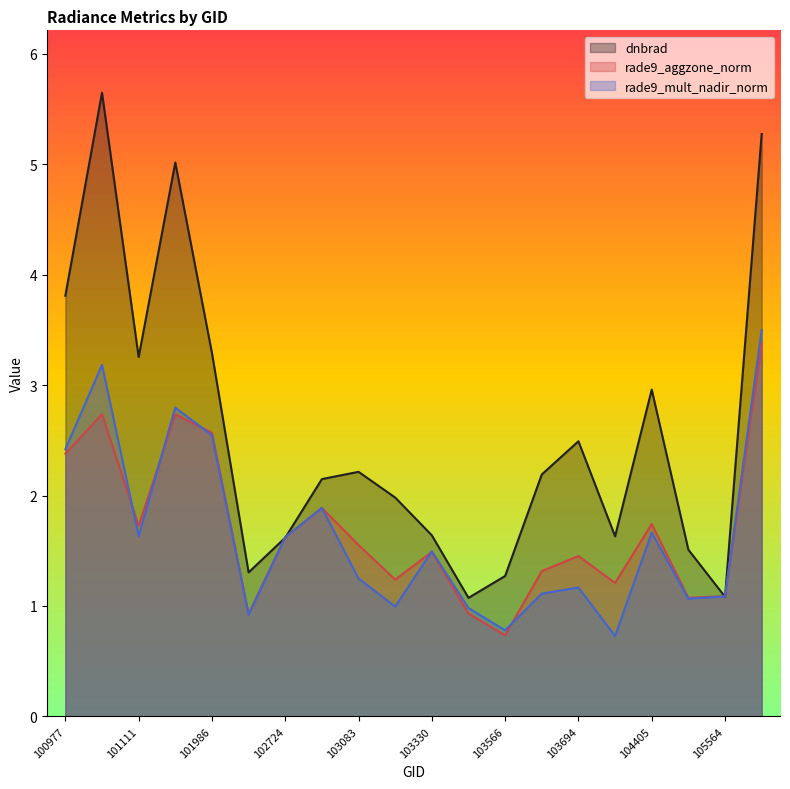

The dnbrad series shows 3.8 at 100977. True or false?

True